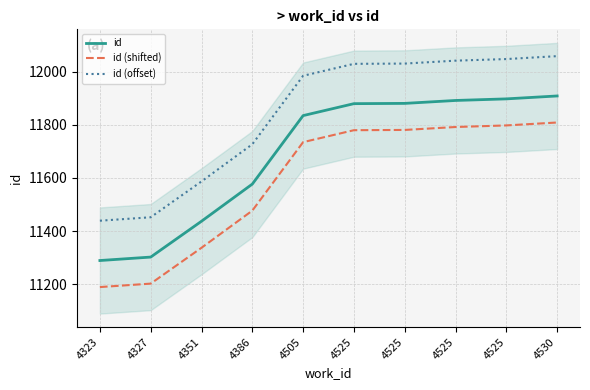

True or false: id (offset) and id cross at least once.

False